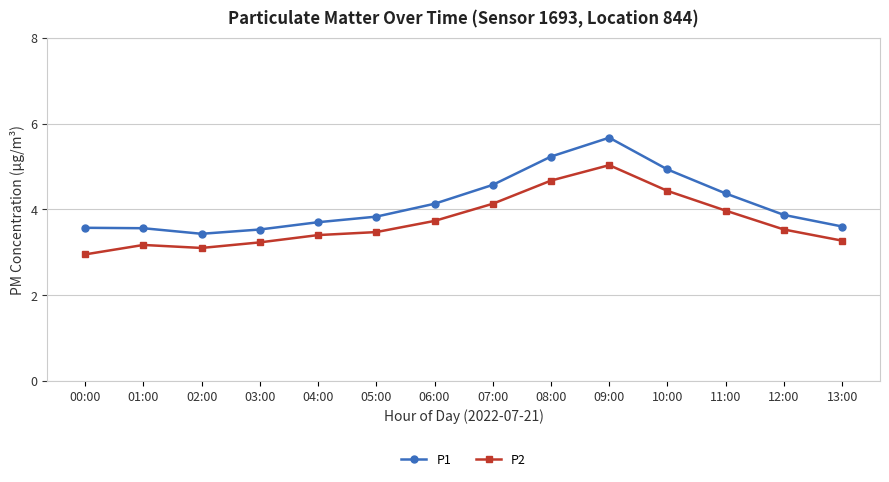

What is the difference between the P1 values at 02:00 and 03:00?

0.1